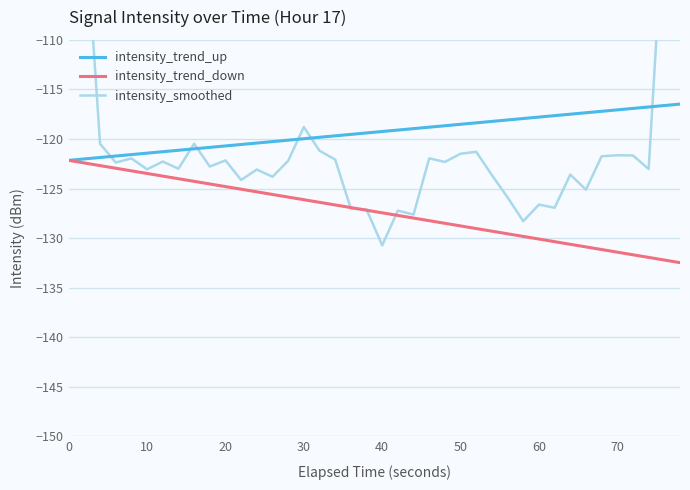

What is the maximum value for intensity_trend_down?

-122.2